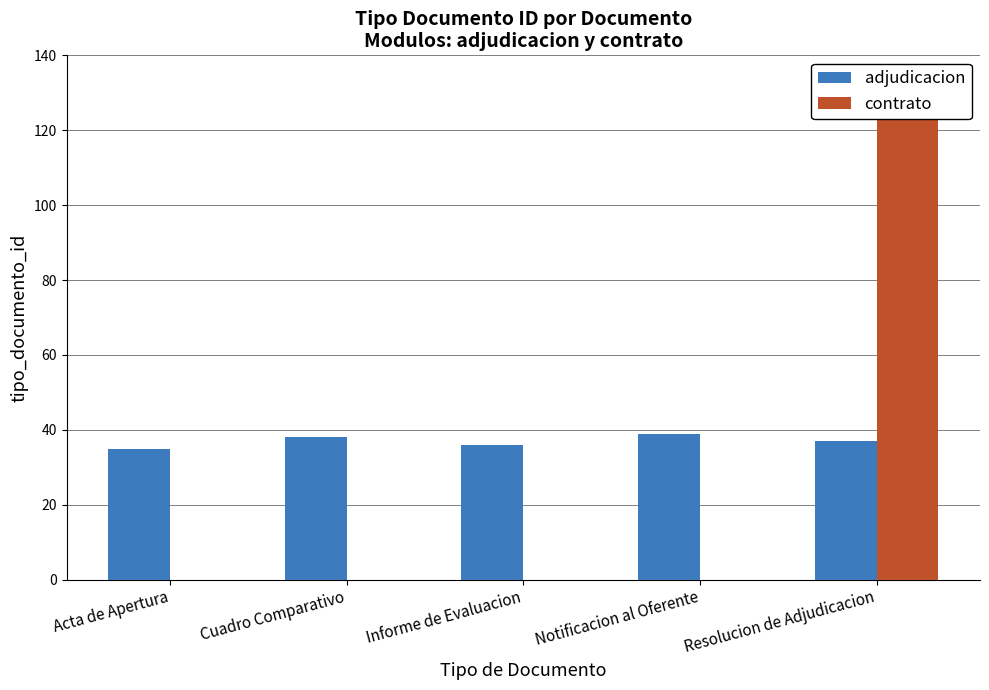

Reading left to right, extract all data points from this chart.

adjudicacion: Acta de Apertura=35	Cuadro Comparativo=38	Informe de Evaluacion=36	Notificacion al Oferente=39	Resolucion de Adjudicacion=37
contrato: Acta de Apertura=0	Cuadro Comparativo=0	Informe de Evaluacion=0	Notificacion al Oferente=0	Resolucion de Adjudicacion=123